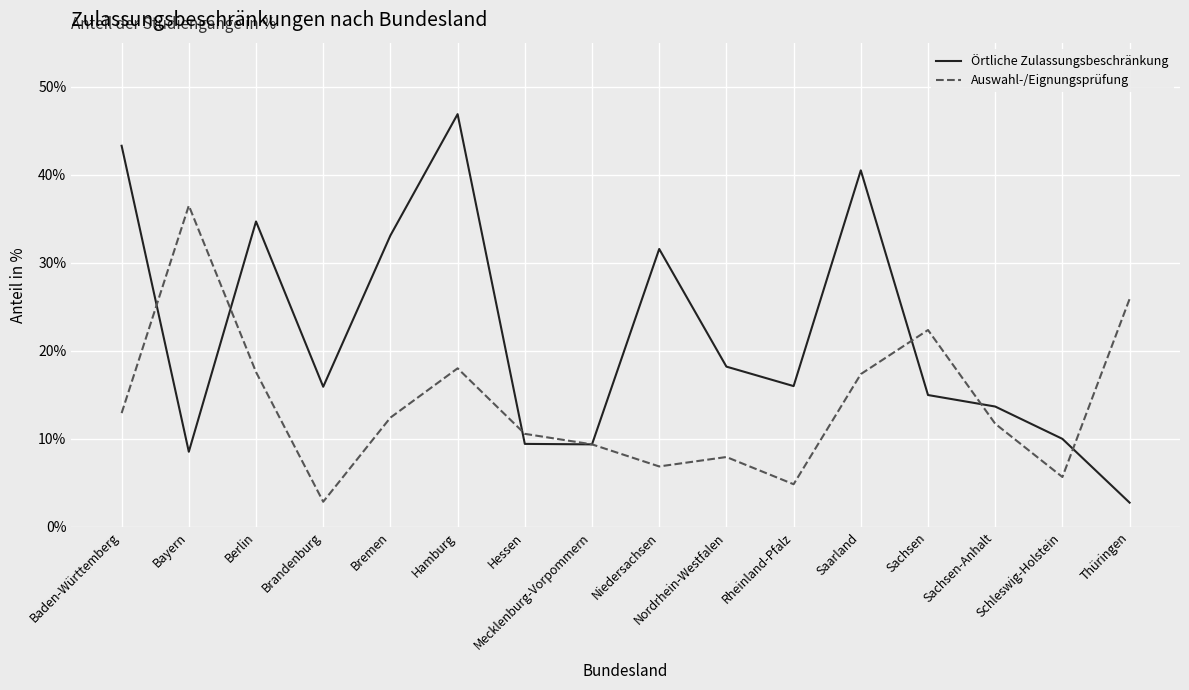

What position from the right is Bayern?

15